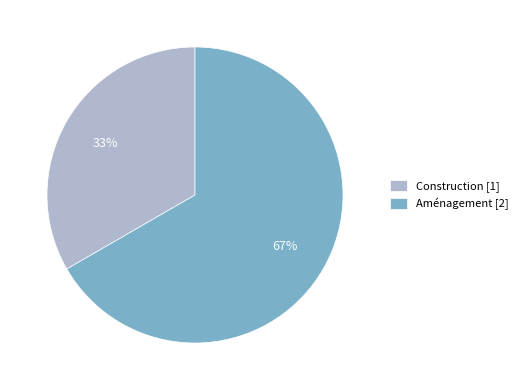

Rank the categories by value from lowest to highest.

Construction, Aménagement